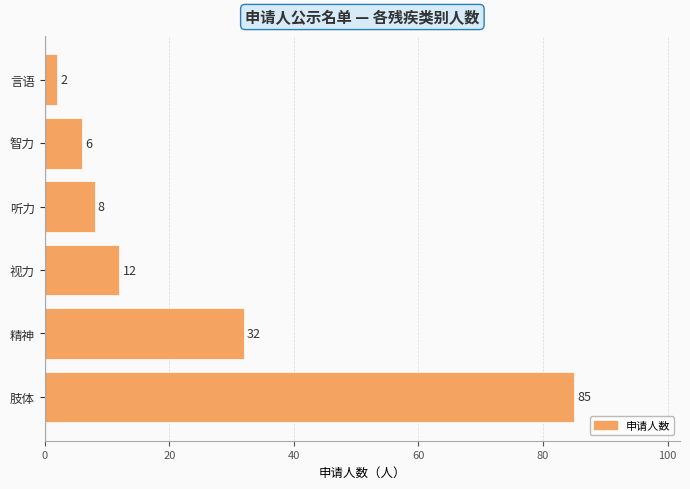

Reading bottom to top, what are all the values shown in this chart?

85	32	12	8	6	2